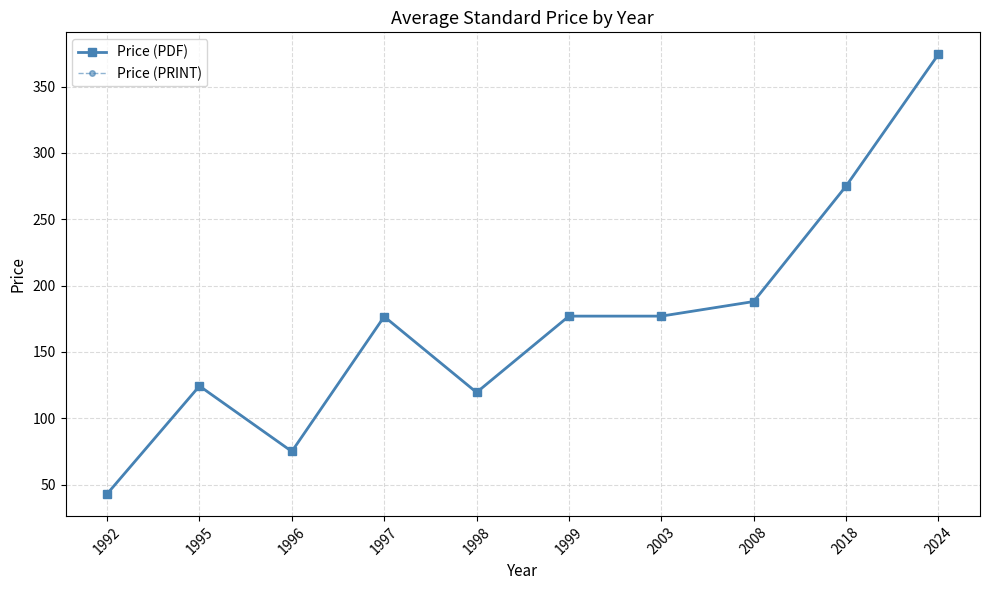

What is the greatest value displayed?

374.3